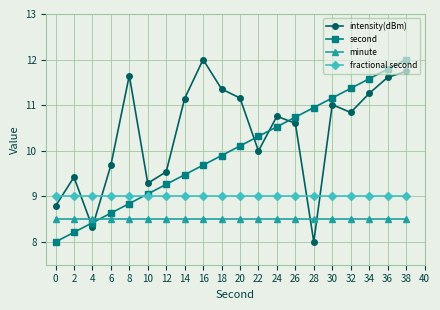

List the series in order of their overall mean, highest first.

intensity(dBm), second, fractional second, minute